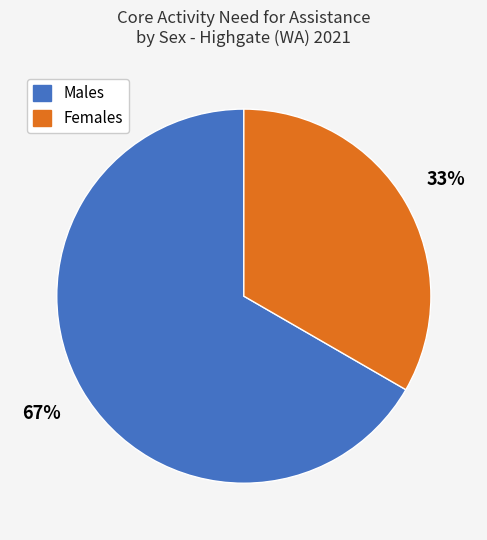

Rank the categories by value from highest to lowest.

Males, Females